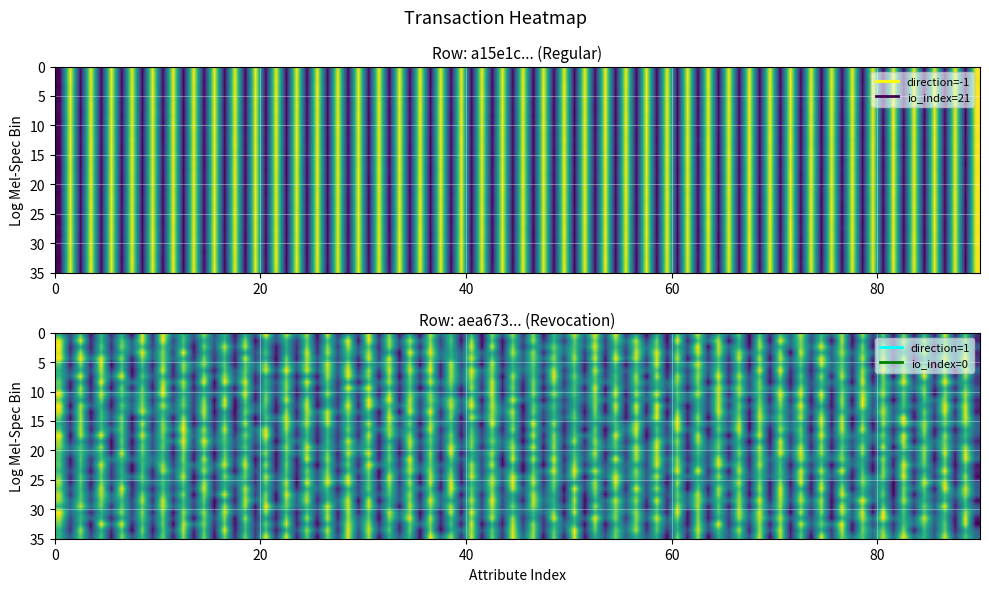

What is the difference between the aea673cd66c887a9cdd7c827ec984fef993261d values at 1 and 0?

1